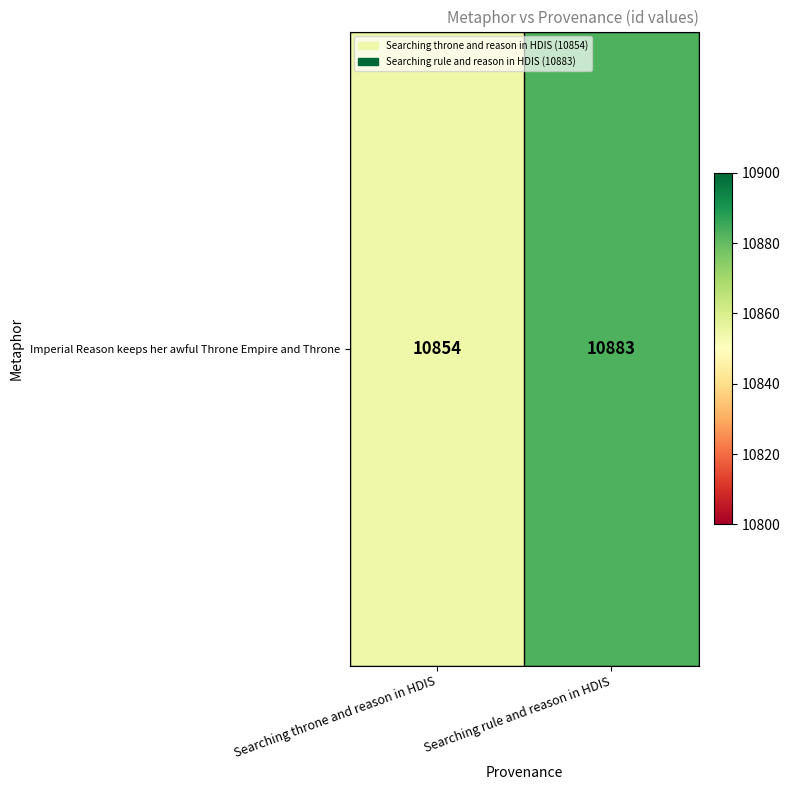

Count the values in the range 10854 to 10883.

2